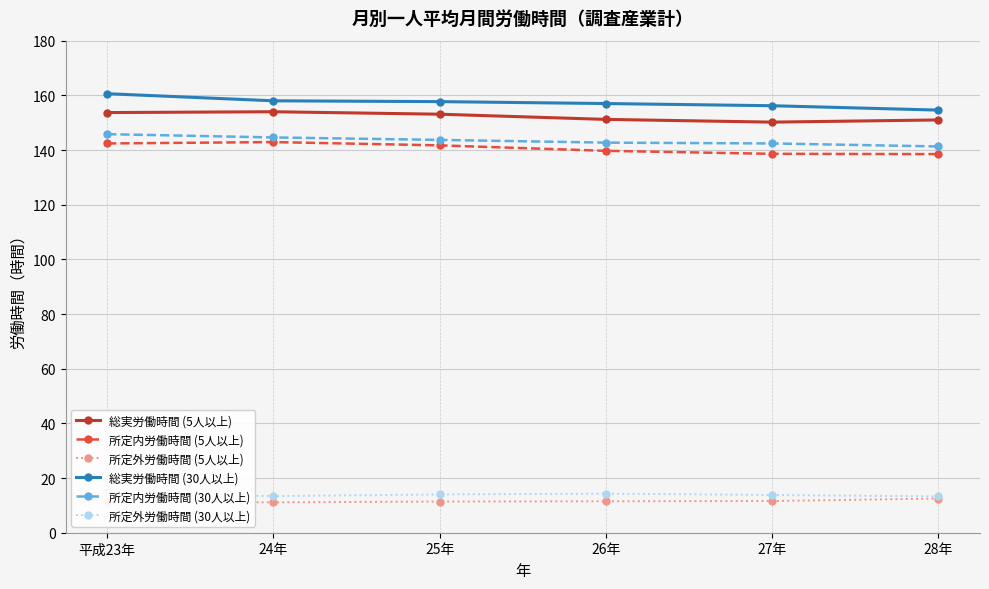

What is the label of the 6th point from the right?

平成23年